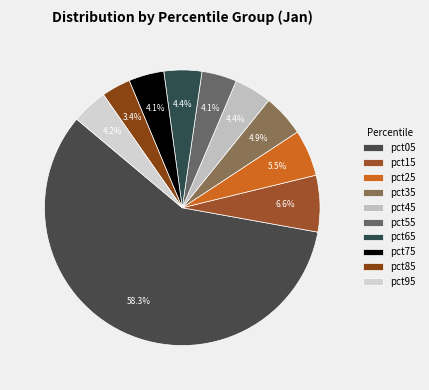

Which category has the smallest portion of the pie?

pct85